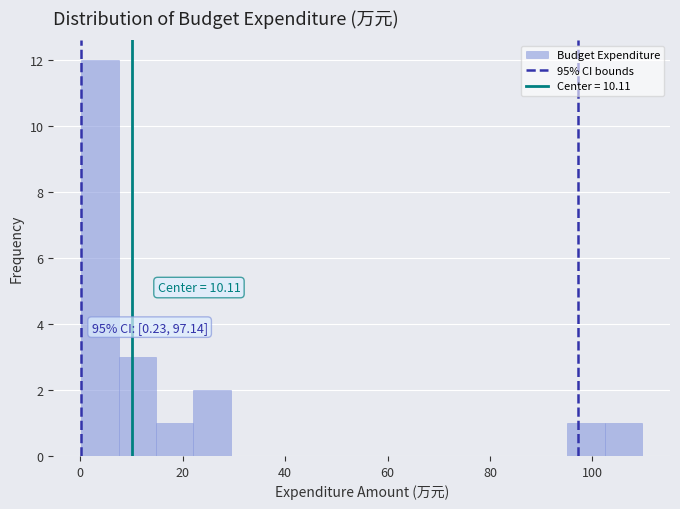

Read against the x-axis, roughly where is the centre of the tallest bar?

4